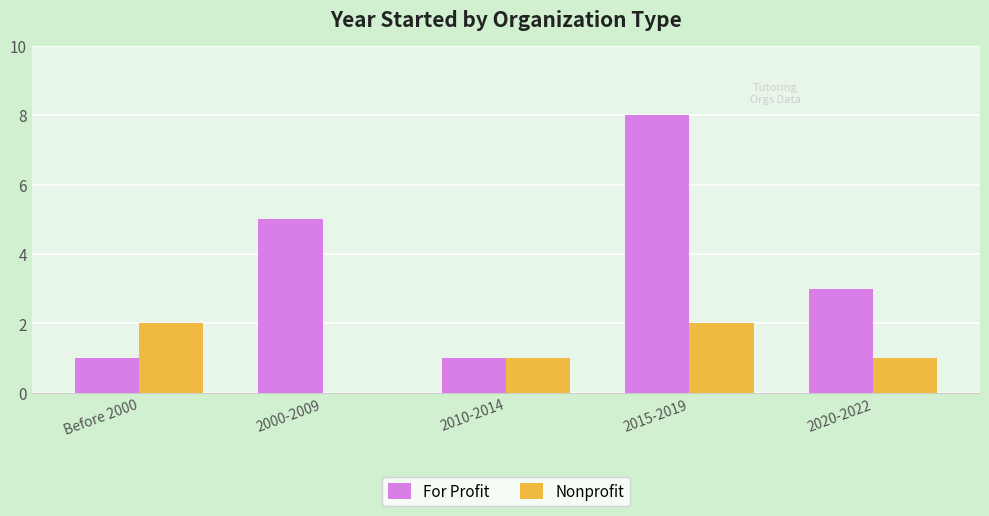

At which category is the sum across all series the highest?

2015-2019